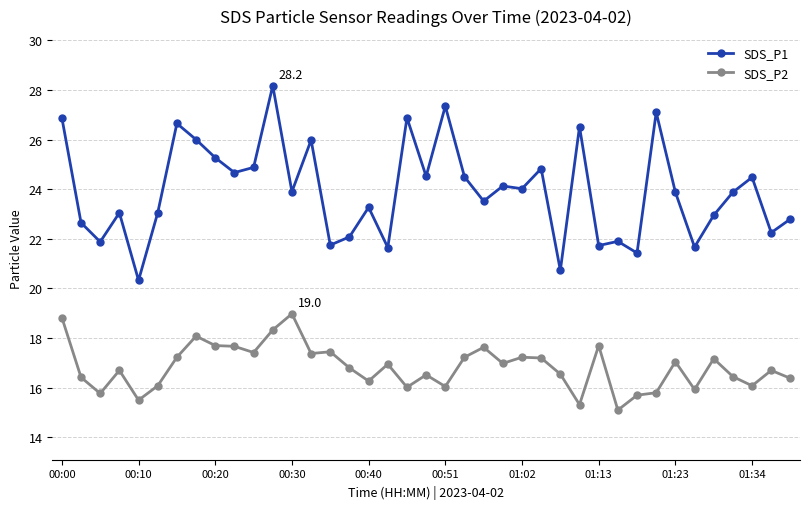

How many categories are shown in the chart?

39